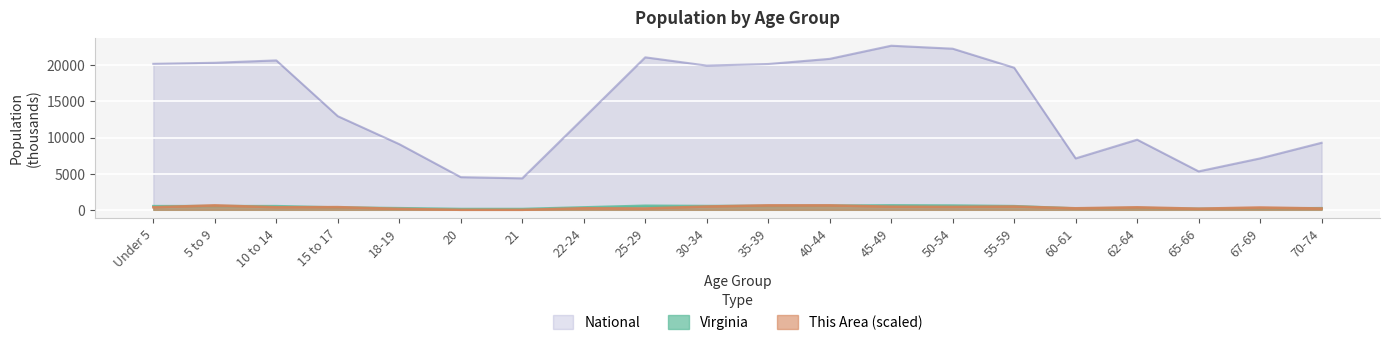

What is the highest value of the Virginia series?

621.2